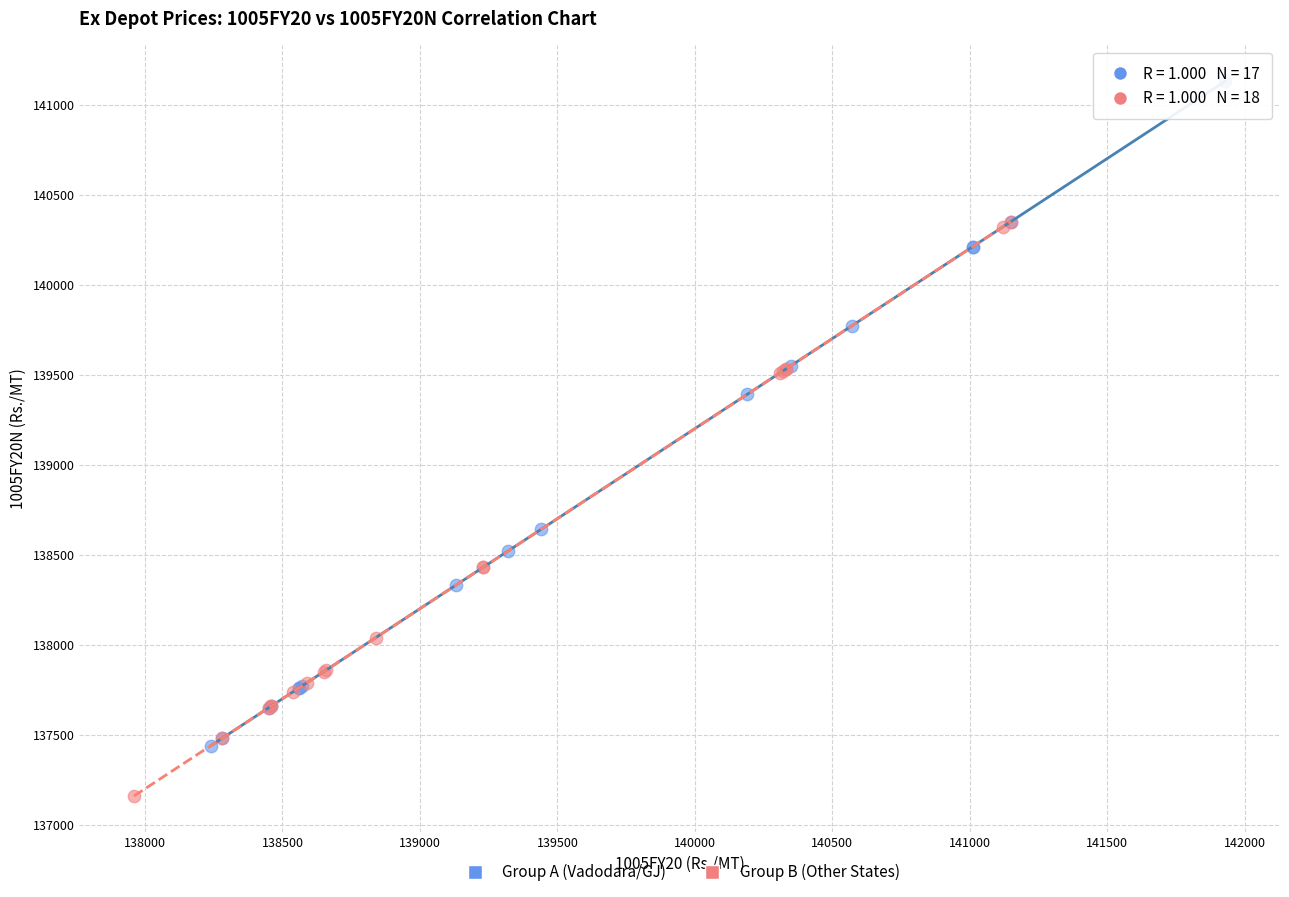

Which series contains the highest Y value?

Group A (Vadodara/GJ)